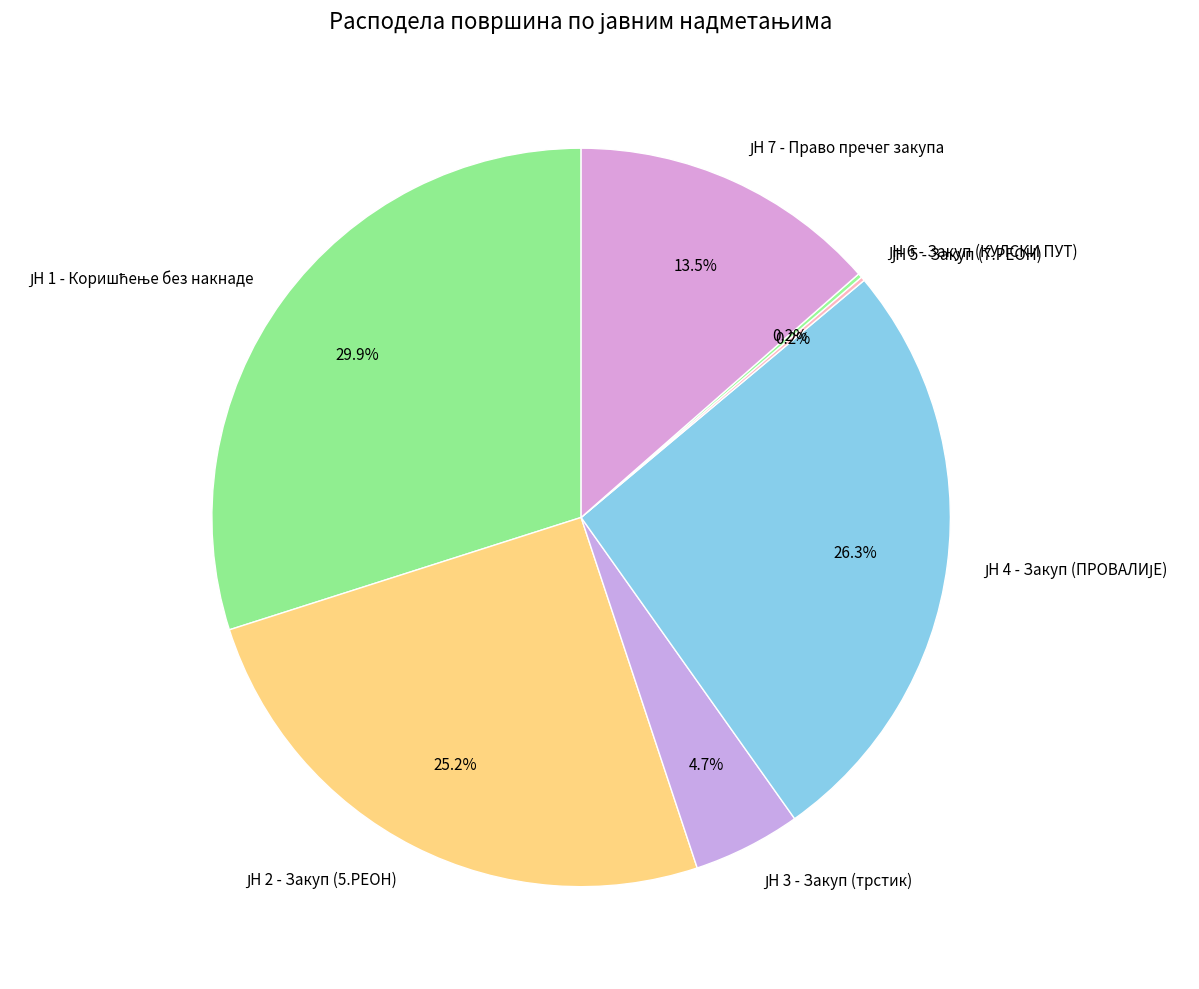

Is there any slice that represents more than half of the pie?

No